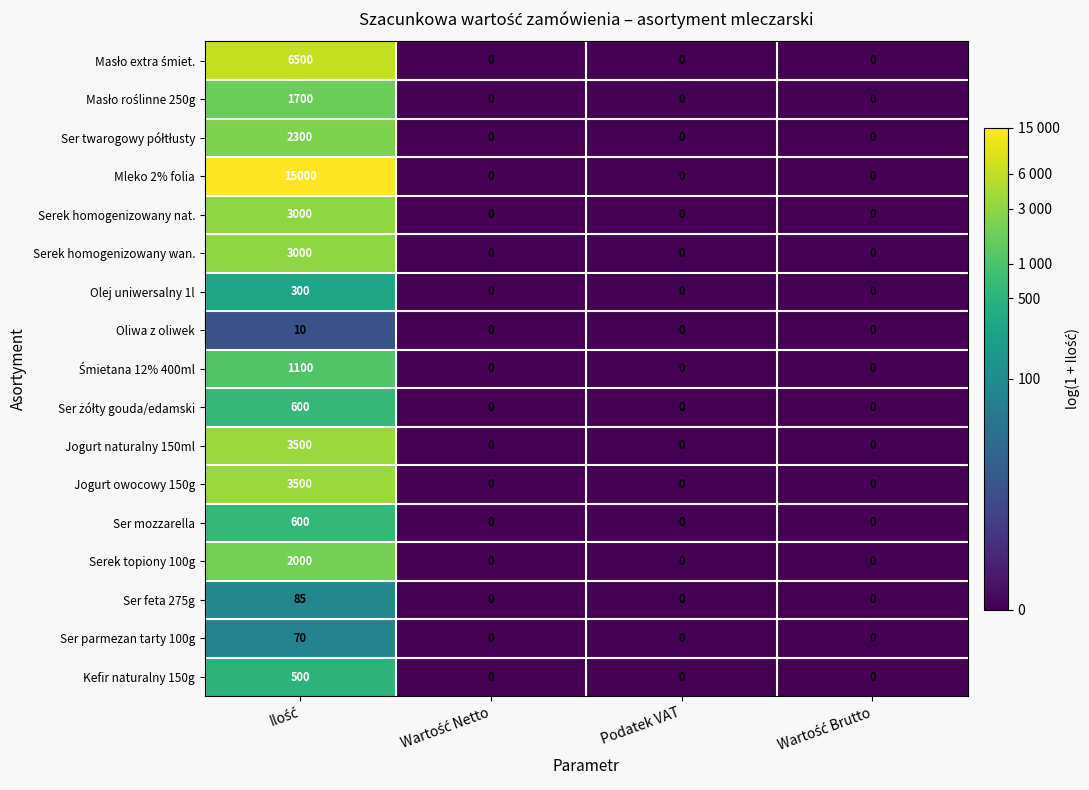

The Ser parmezan tarty 100g series shows 0 at Podatek VAT. True or false?

True